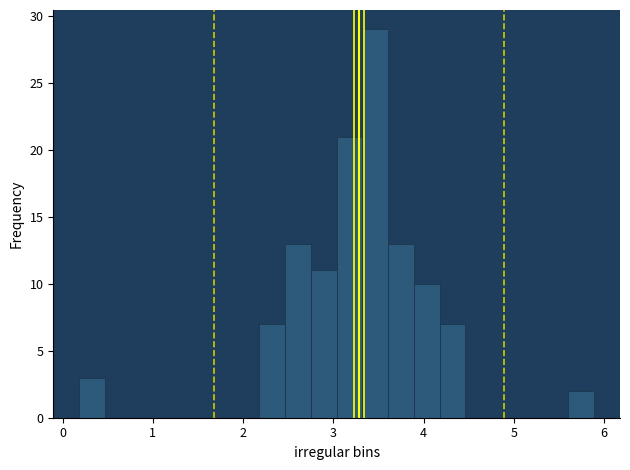

Read against the x-axis, roughly where is the centre of the tallest bar?

3.5